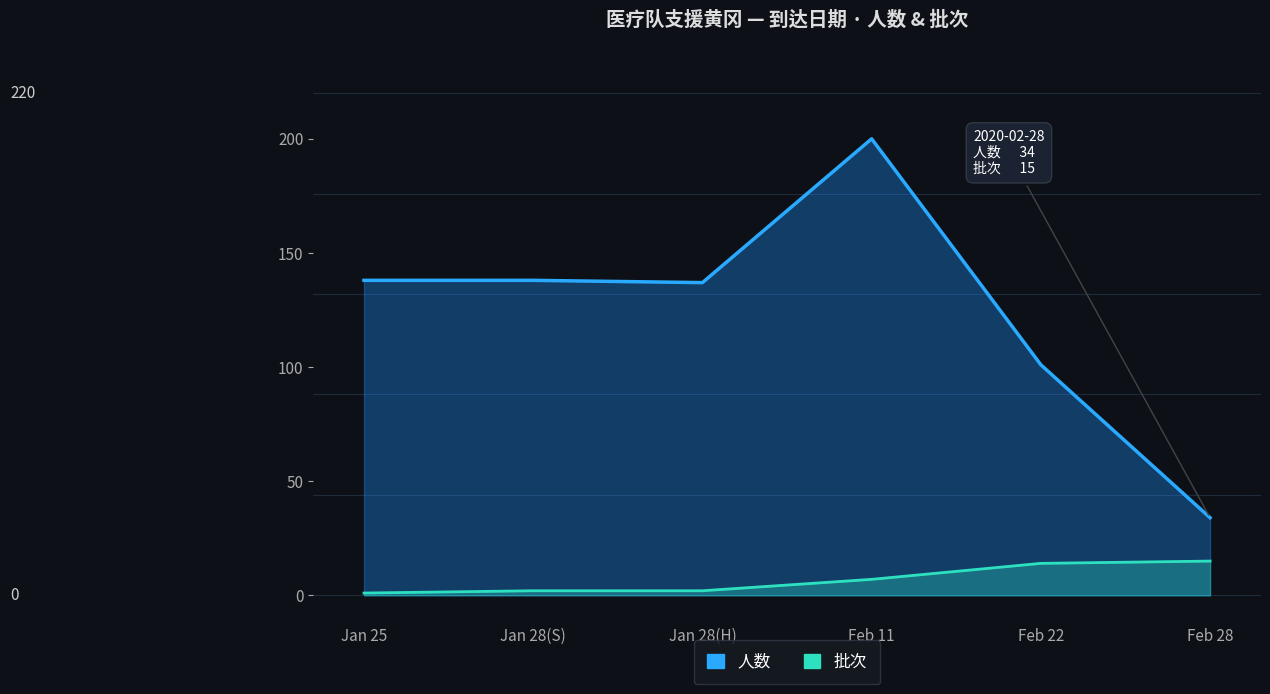

What is the smallest value displayed?

1